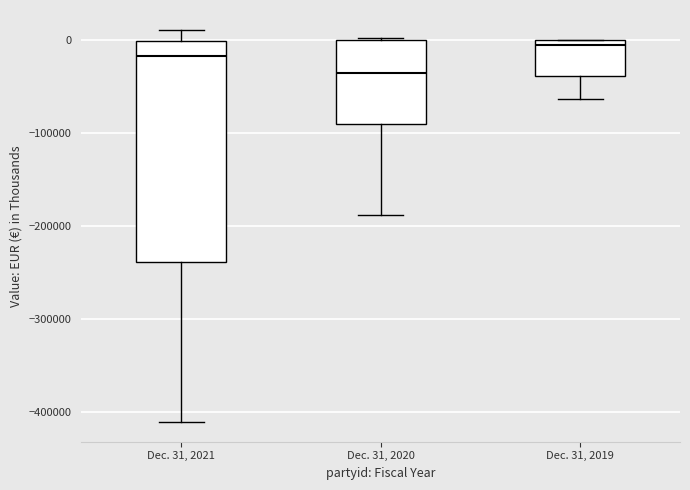

Reading left to right, transcribe this box plot: for each box, give where its median line is, the range the box spans, and where its two whiskers end, as read against the y-axis. The values are not printed on the chart, so give them approximately, as read against the axis.

Dec. 31, 2021: median -20000, box -240000 to 0, whiskers -410000 to 10000
Dec. 31, 2020: median -40000, box -90000 to 0, whiskers -190000 to 0
Dec. 31, 2019: median -10000, box -40000 to 0, whiskers -60000 to 0